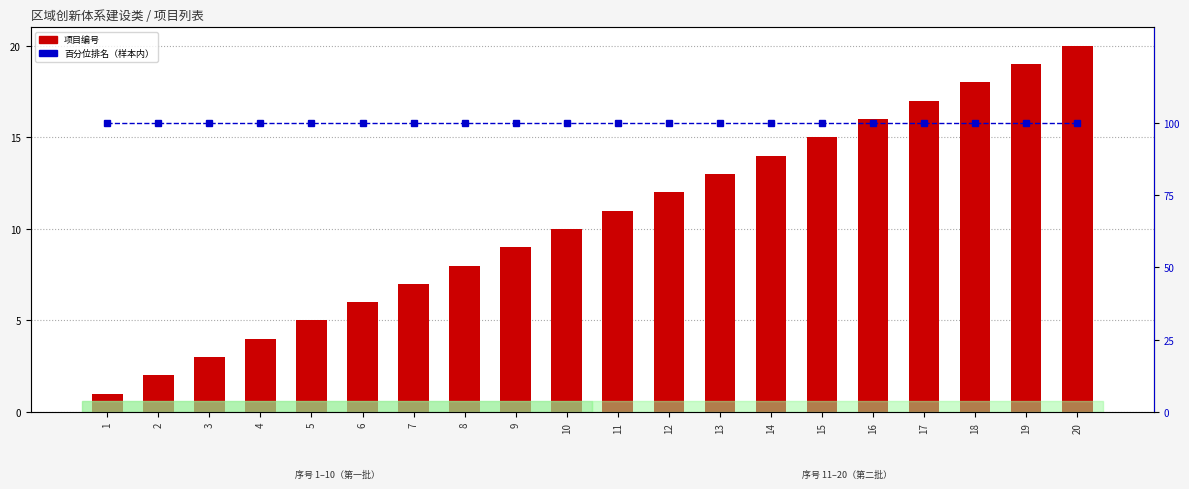

What is the approximate value of 百分位排名 at 2?

100